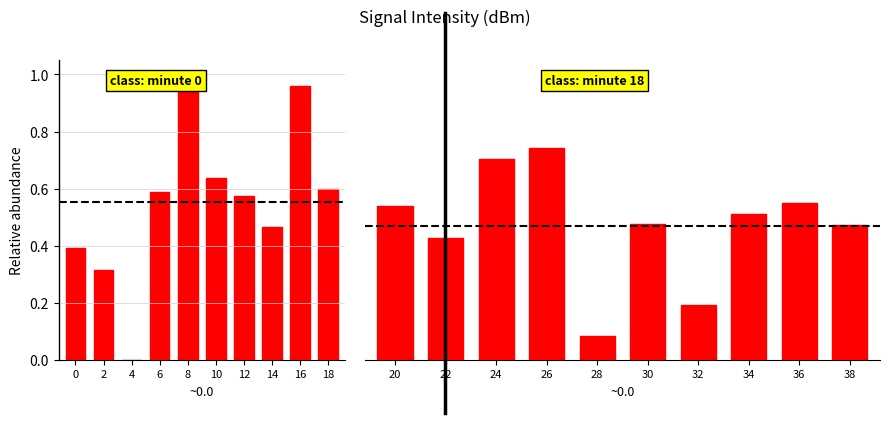

How many distinct data groups are displayed?

1